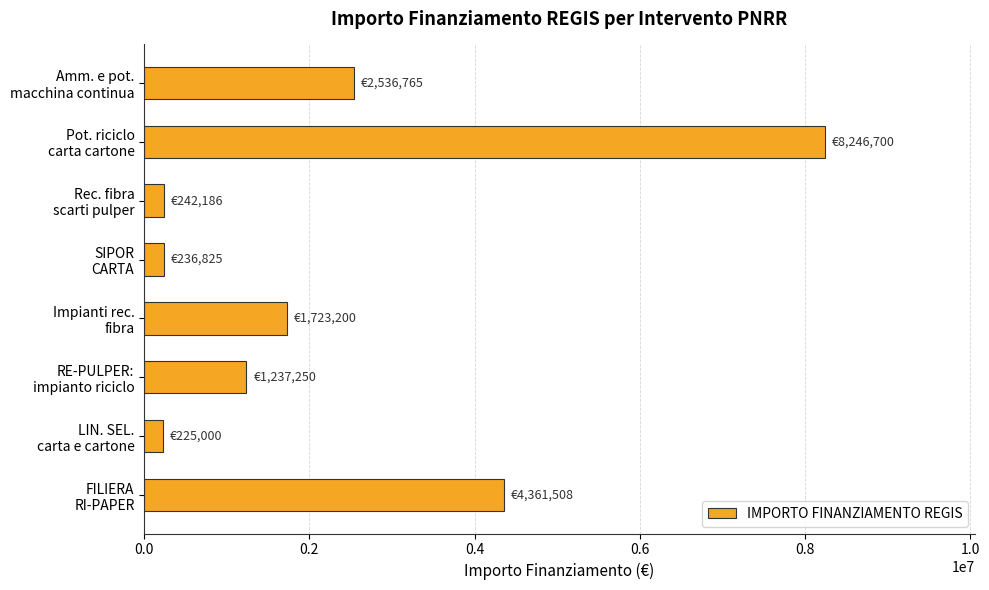

What is the value of the 1st bar from the top?

2536765.0